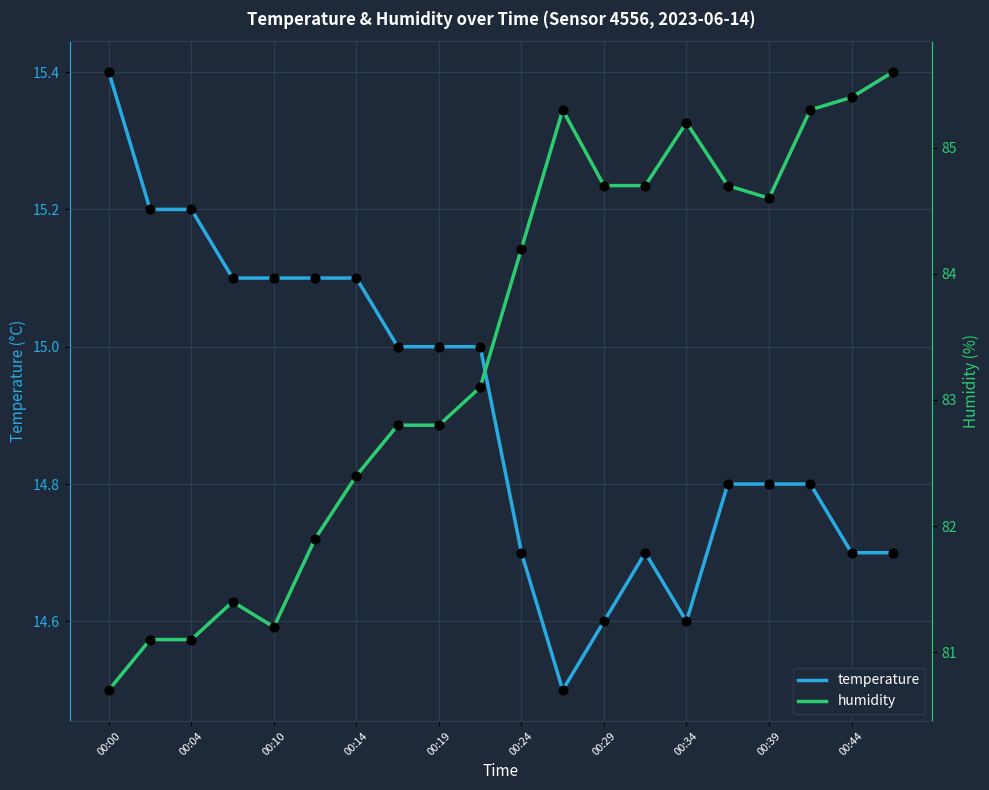

At how many categories does at least one series exceed 51?

20